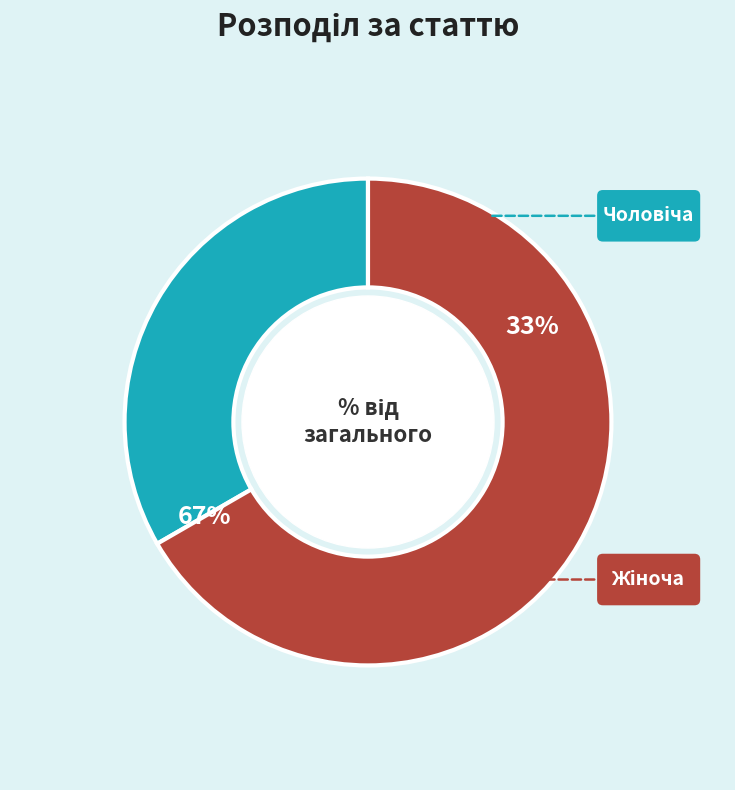

To the nearest percent, what percentage of the pie is Чоловіча?

33%